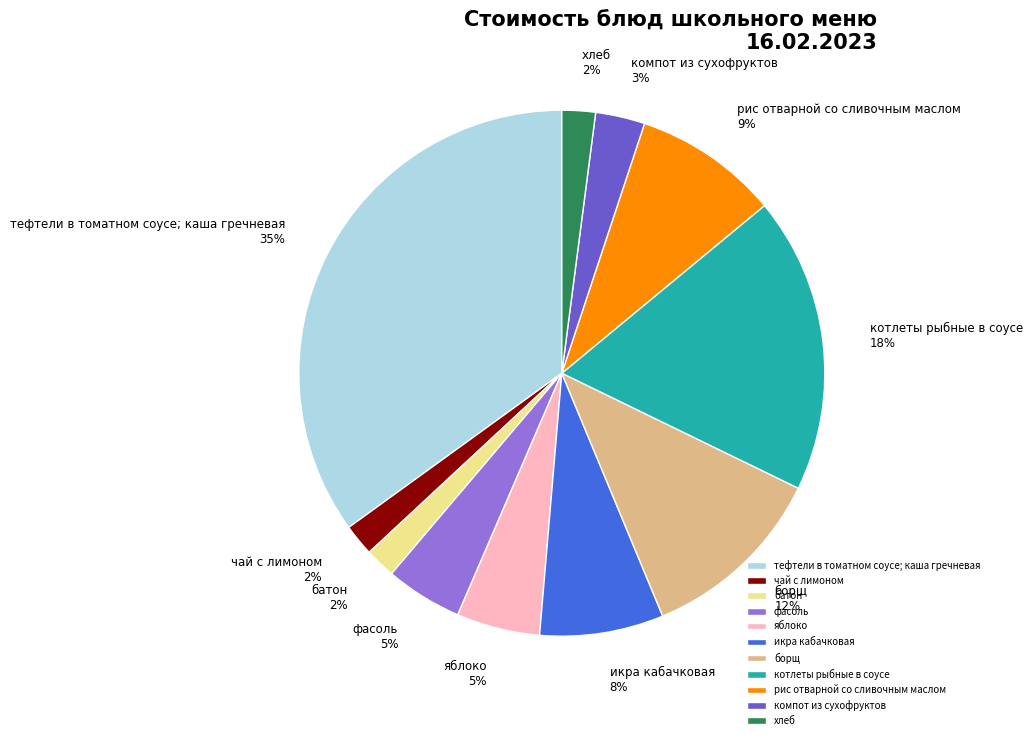

Count the number of slices in the pie.

11